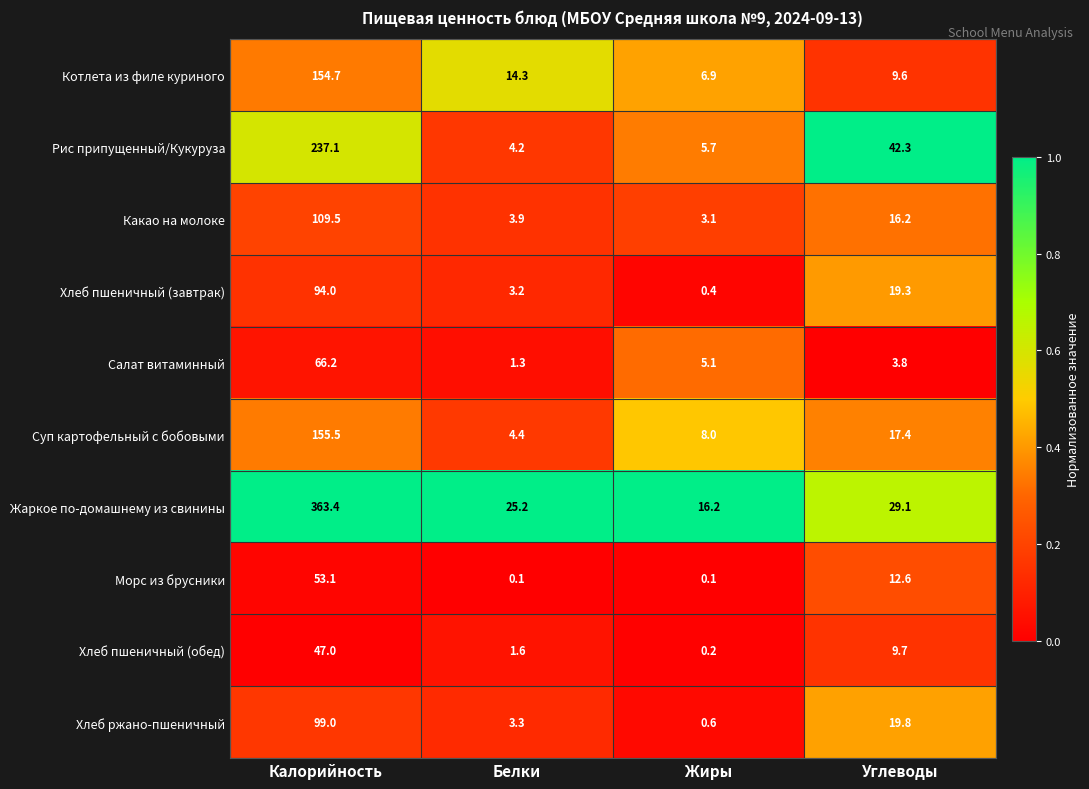

What is the difference between the maximum and minimum values in the Хлеб ржано-пшеничный series?

98.4